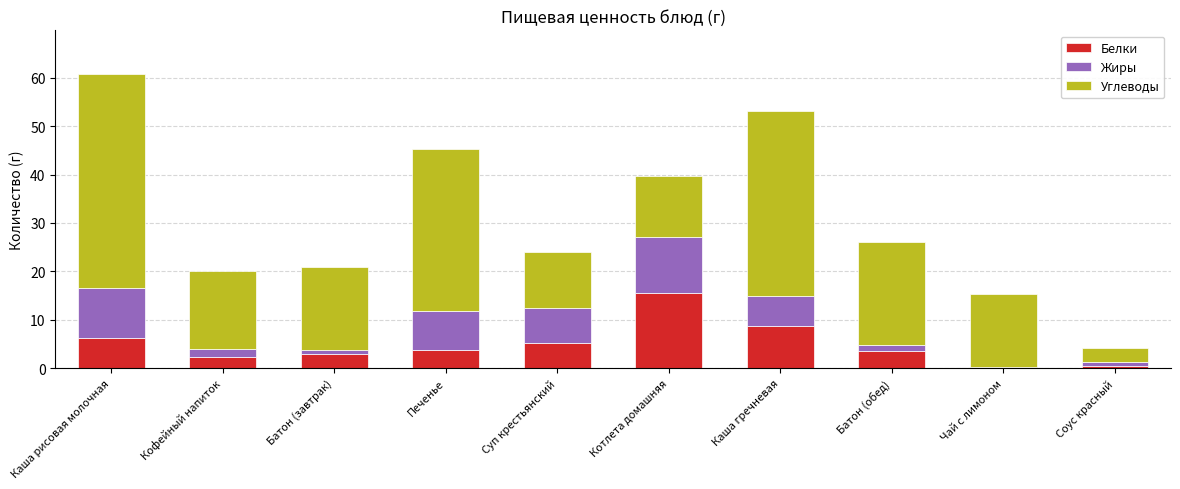

What is the total value across all series at Батон (завтрак)?

20.9